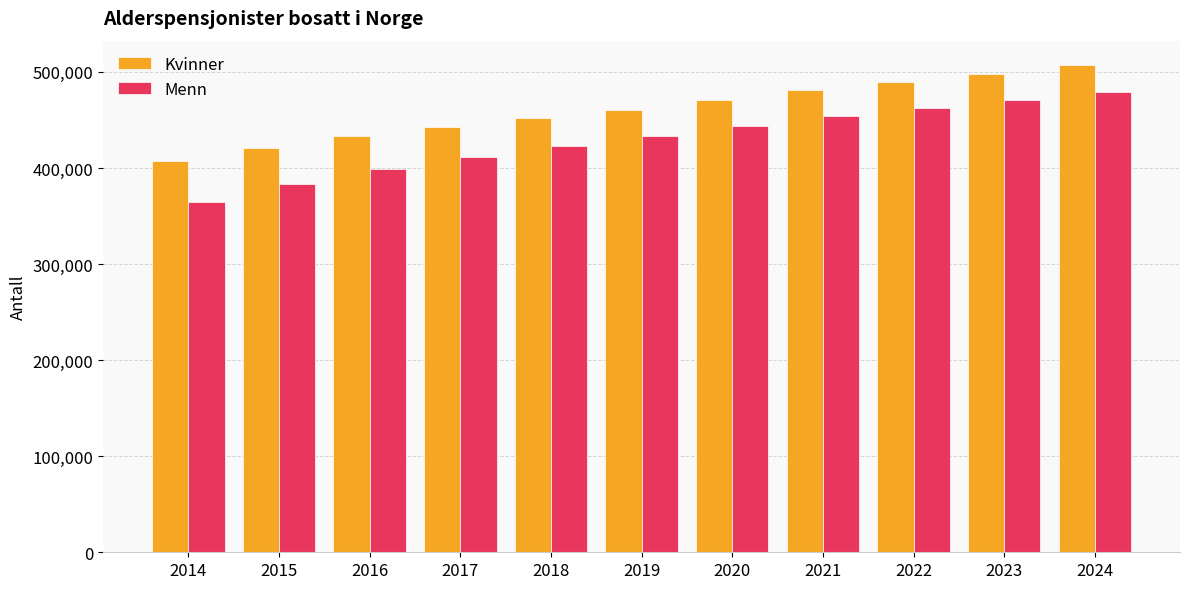

What is the maximum value for Menn?

479130